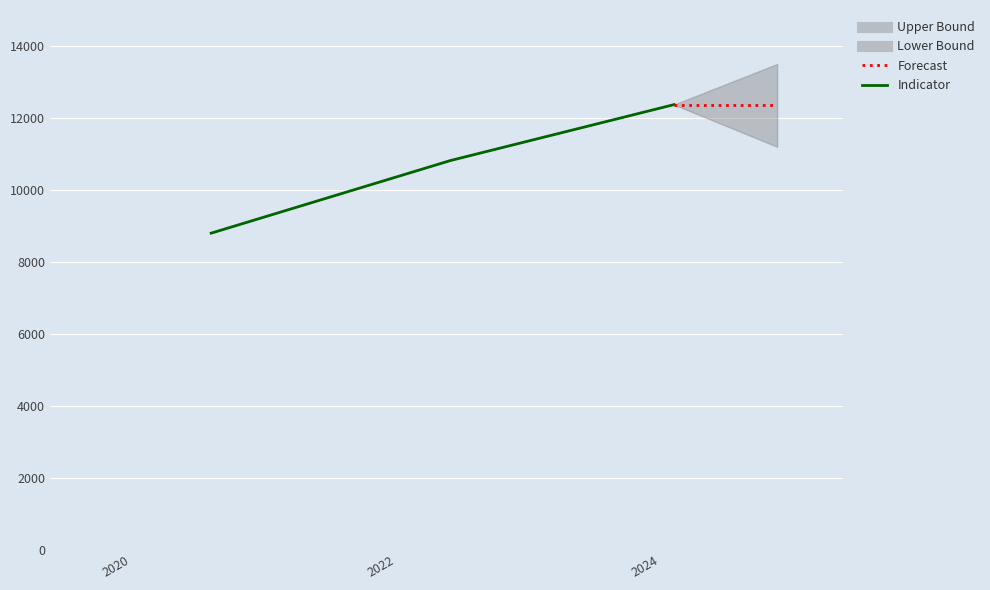

How many values are between 8800 and 12371?

3